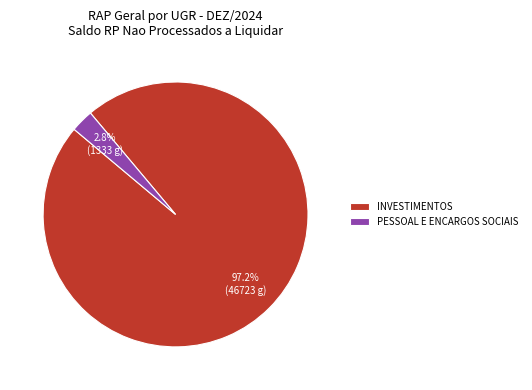

Count the number of slices in the pie.

2